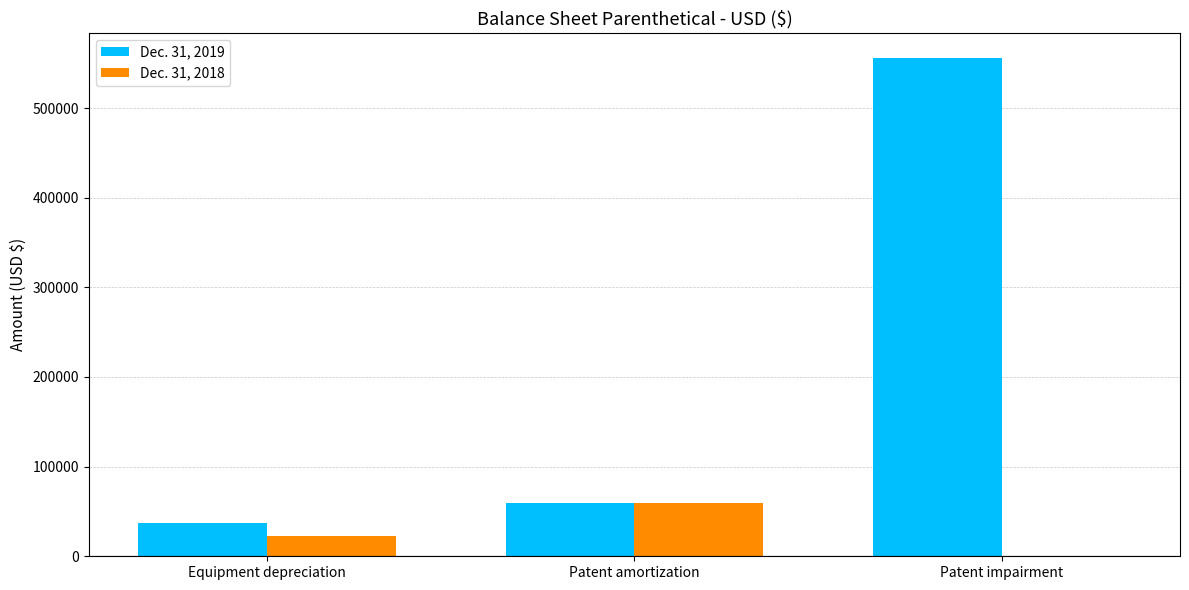

Does the chart contain stacked bars?

No